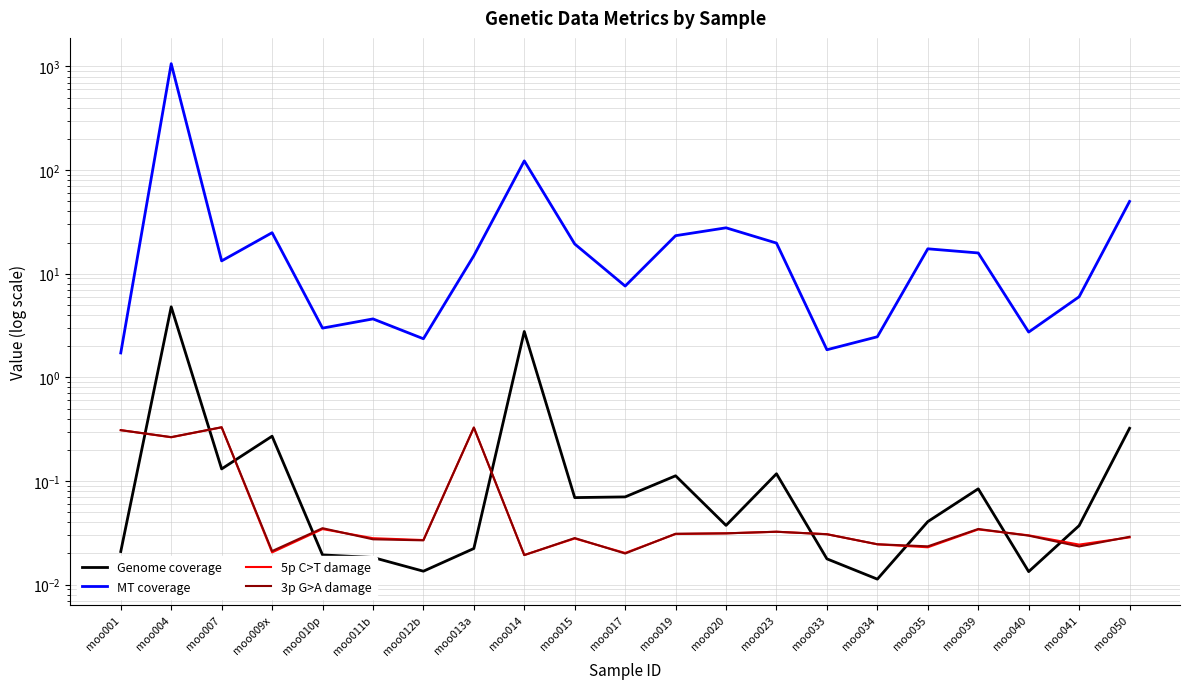

Which series has the widest spread of values?

MT coverage